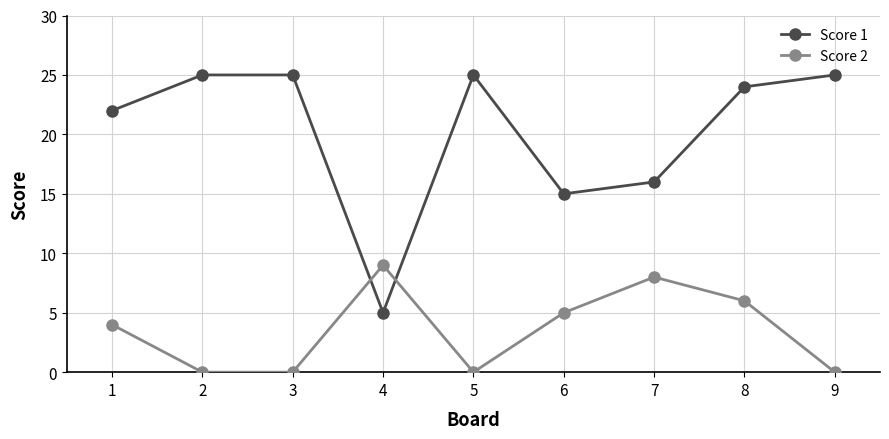

The Score 1 series shows 21 at 7. True or false?

False